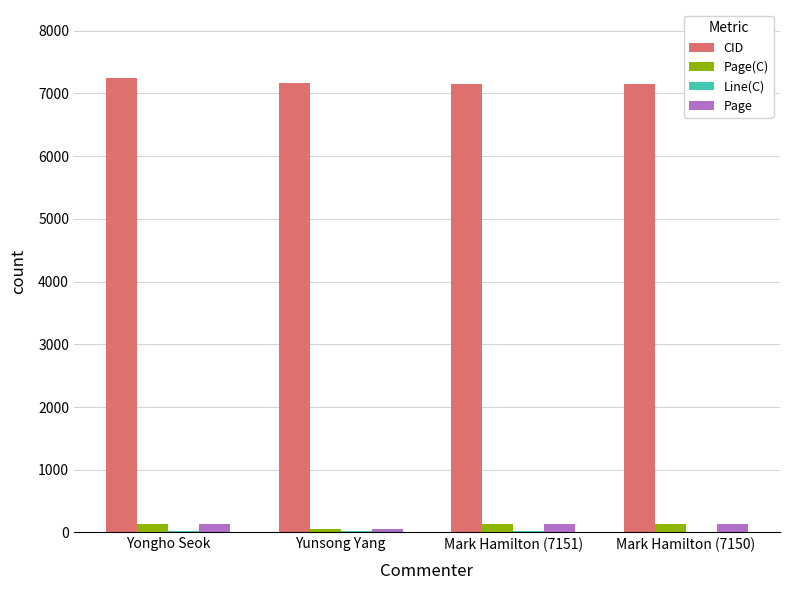

Does the chart contain stacked bars?

No